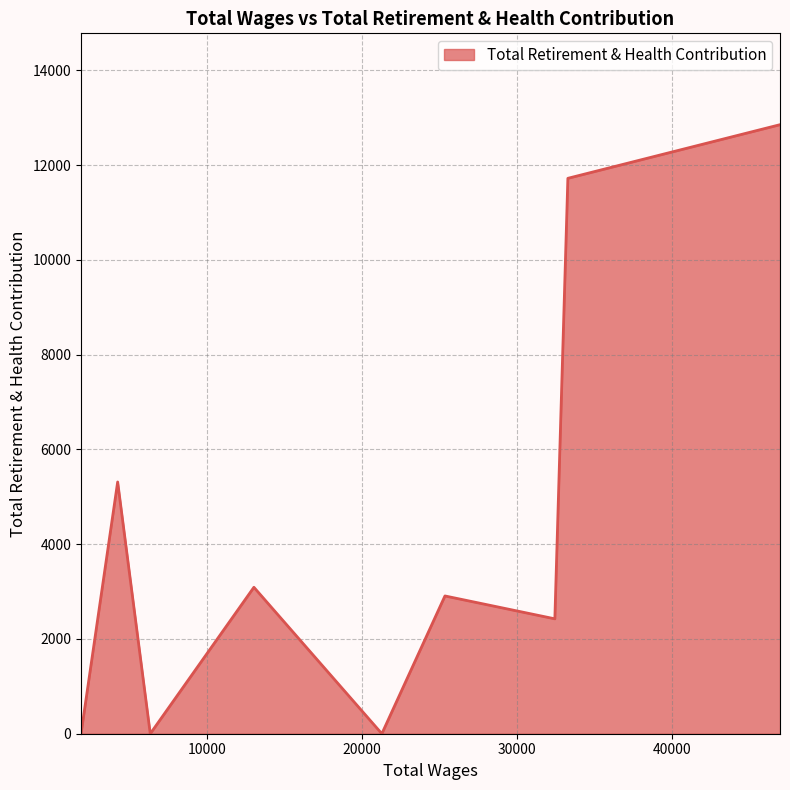

What is the difference between the maximum and minimum values?

12855